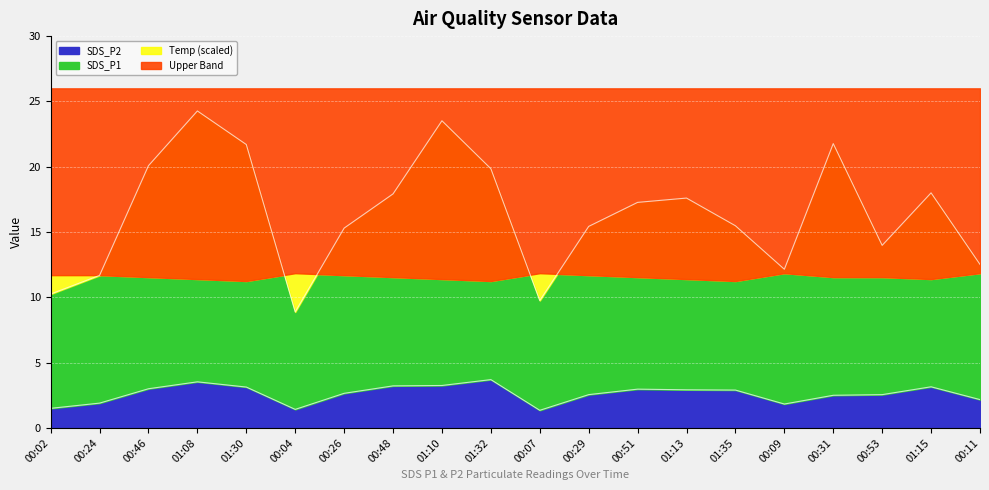

True or false: SDS_P2 and SDS_P1 cross at least once.

False